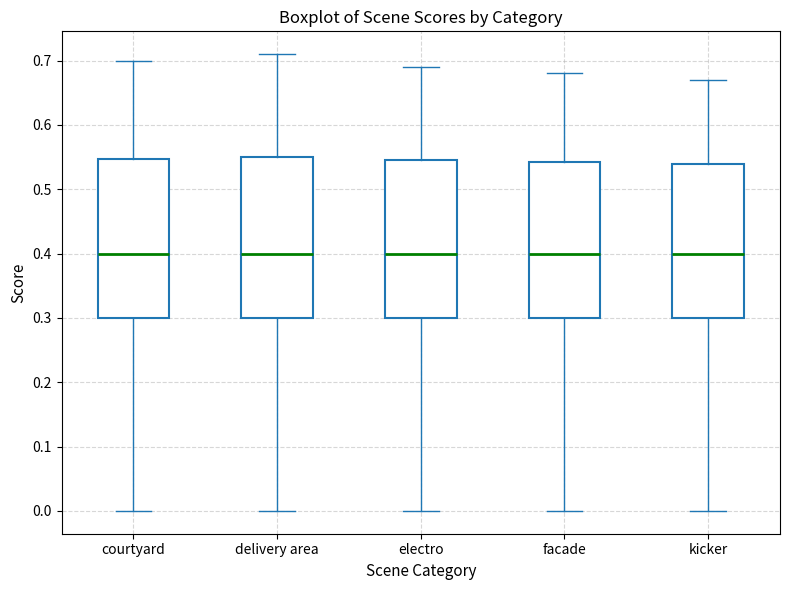

Where does the median line of the box for kicker sit on the y-axis? The values are not printed on the chart, so give them approximately, as read against the axis.

0.40